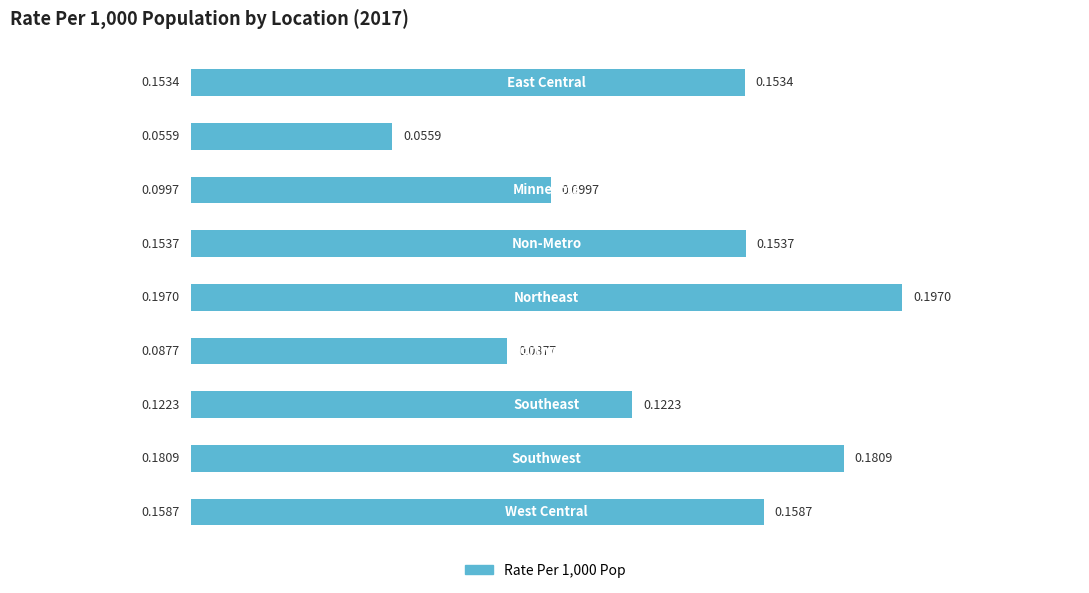

What is the sum of all values?

1.2